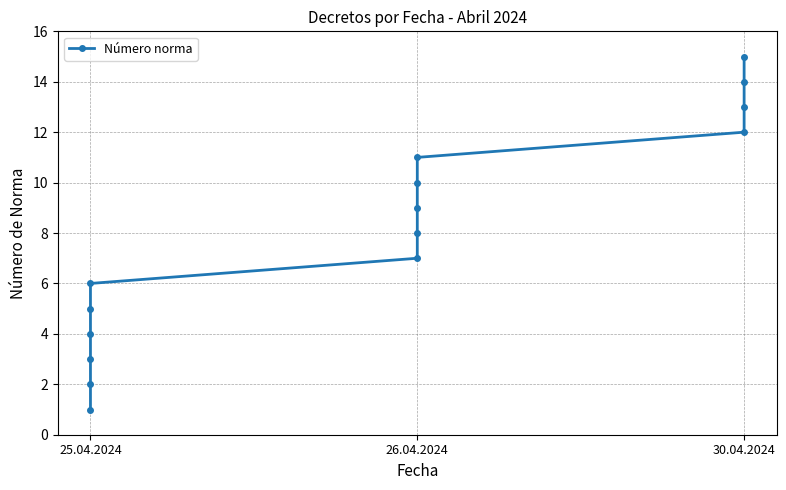

What is the average value?

8